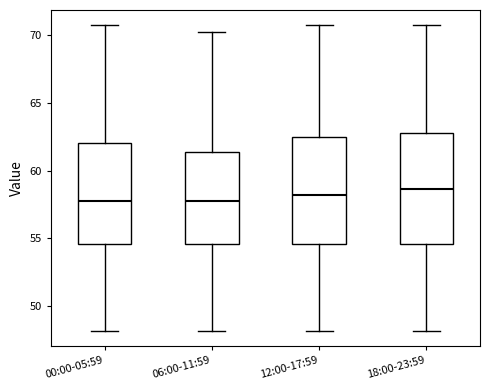

Reading left to right, transcribe this box plot: for each box, give where its median line is, the range the box spans, and where its two whiskers end, as read against the y-axis. The values are not printed on the chart, so give them approximately, as read against the axis.

00:00-05:59: median 58.0, box 54.5 to 62.0, whiskers 48.0 to 70.5
06:00-11:59: median 58.0, box 54.5 to 61.5, whiskers 48.0 to 70.5
12:00-17:59: median 58.0, box 54.5 to 62.5, whiskers 48.0 to 70.5
18:00-23:59: median 58.5, box 54.5 to 63.0, whiskers 48.0 to 70.5